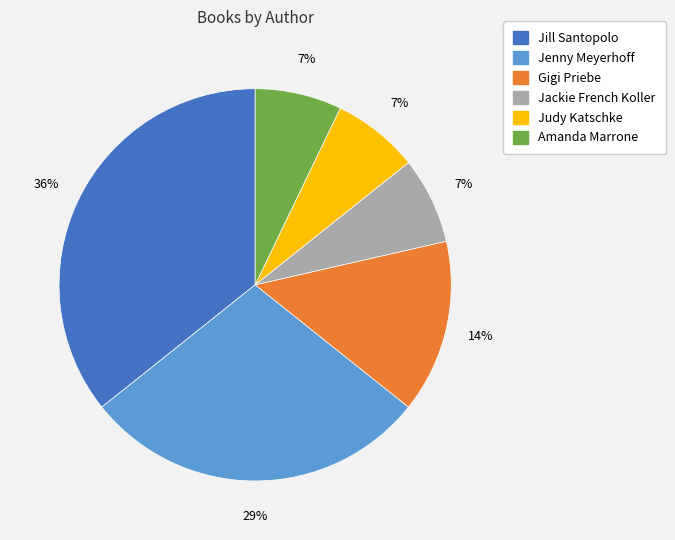

How many segments does this pie chart have?

6